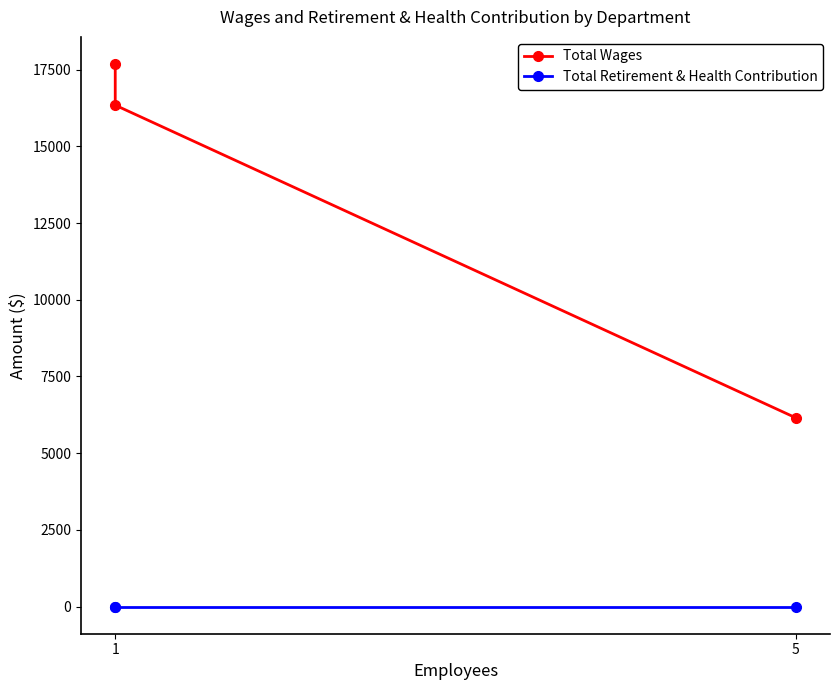

Which series has the widest spread of values?

Total Wages